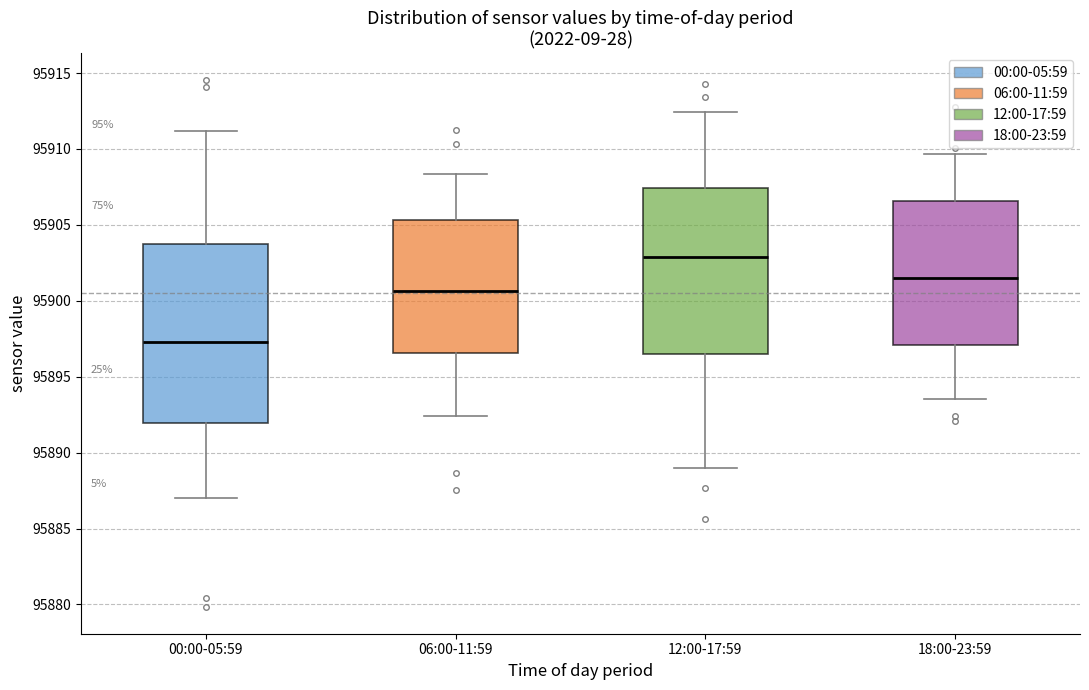

Reading left to right, read every box against the y-axis: the position of its median line, the range the box covers, and the ends of its whiskers. The values are not printed on the chart, so give them approximately, as read against the axis.

00:00-05:59: median 95897.5, box 95892.0 to 95904.0, whiskers 95887.0 to 95911.0
06:00-11:59: median 95900.5, box 95896.5 to 95905.5, whiskers 95892.5 to 95908.5
12:00-17:59: median 95903.0, box 95896.5 to 95907.5, whiskers 95889.0 to 95912.5
18:00-23:59: median 95901.5, box 95897.0 to 95906.5, whiskers 95893.5 to 95909.5